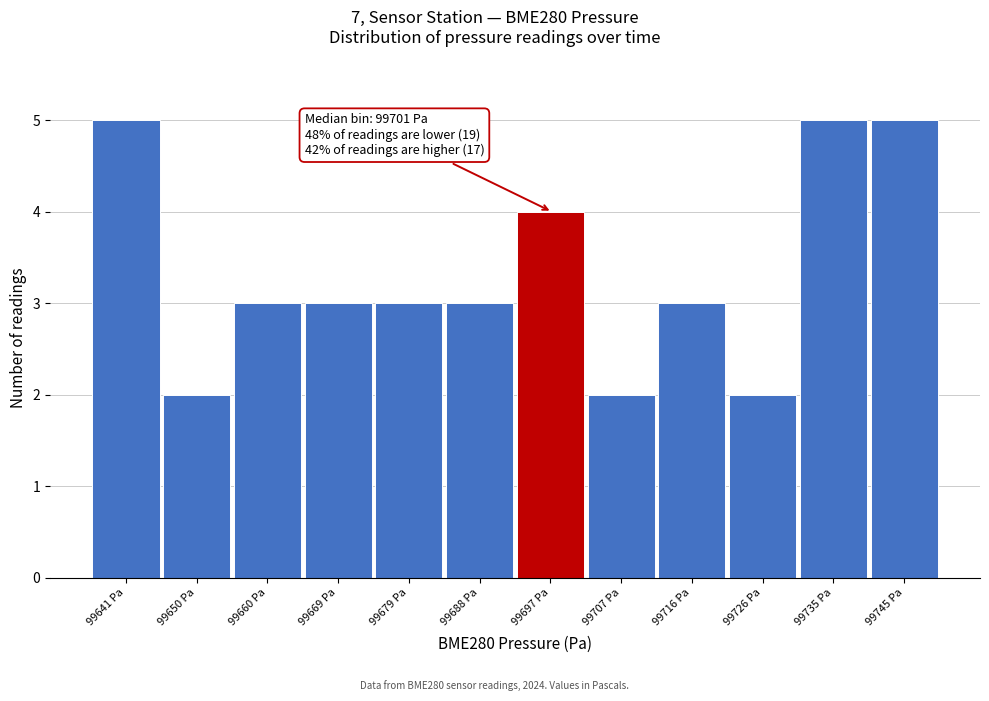

Reading right to left, extract all data points from this chart.

5	5	2	3	2	4	3	3	3	3	2	5